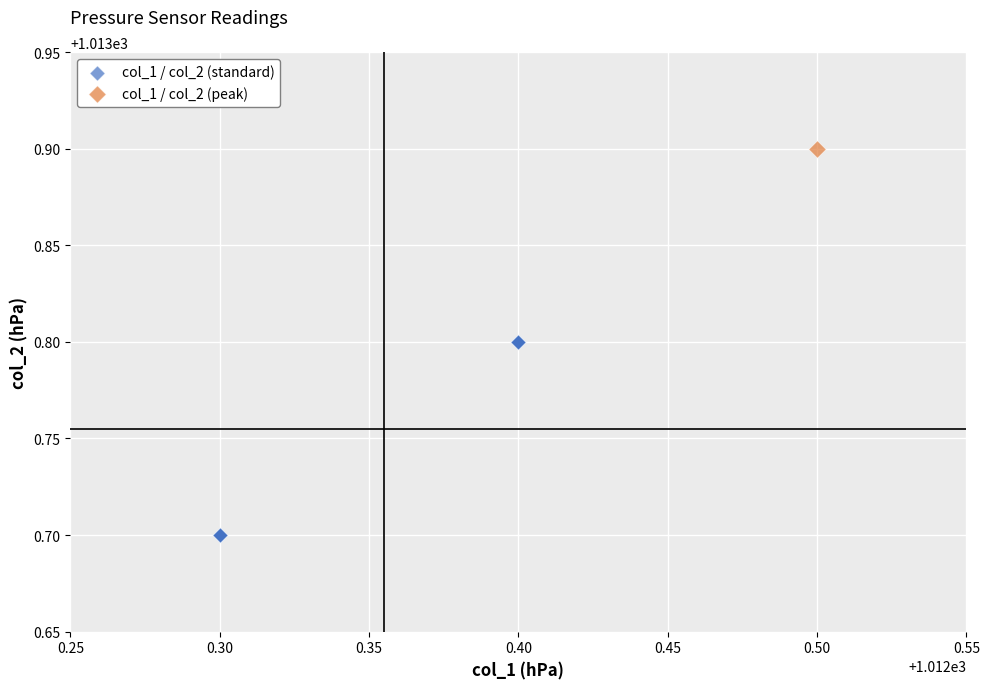

What are all the series names shown in the legend?

col_1 / col_2 (standard), col_1 / col_2 (peak)